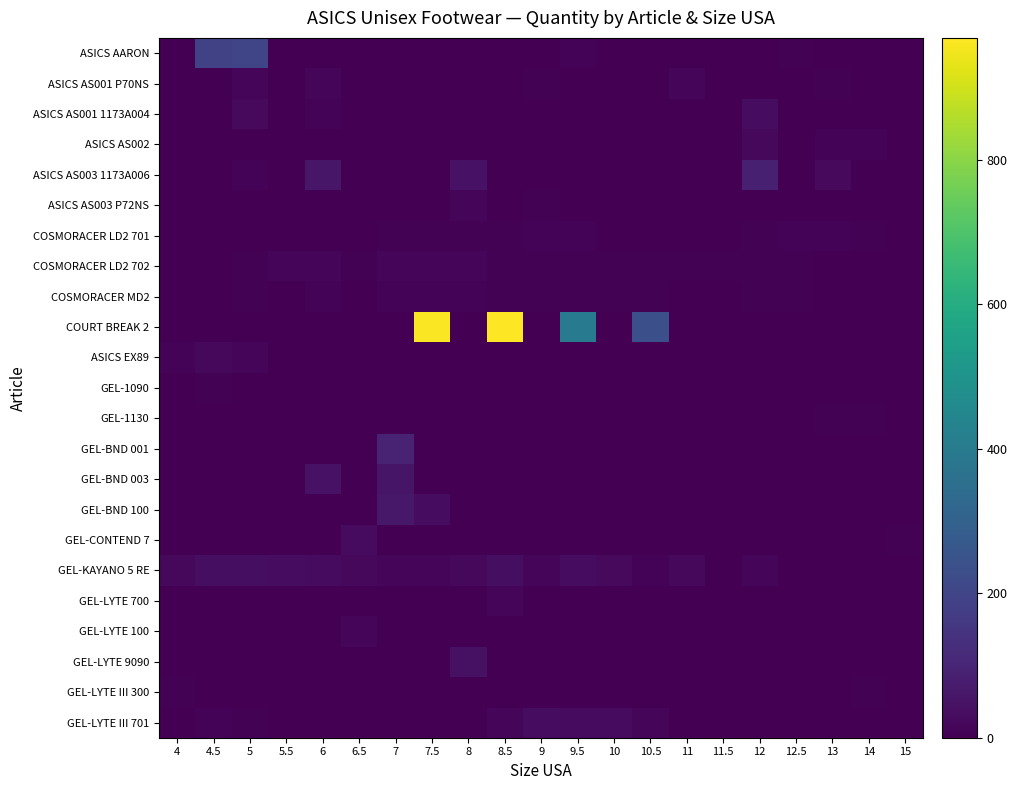

Which series has the widest spread of values?

COURT BREAK 2